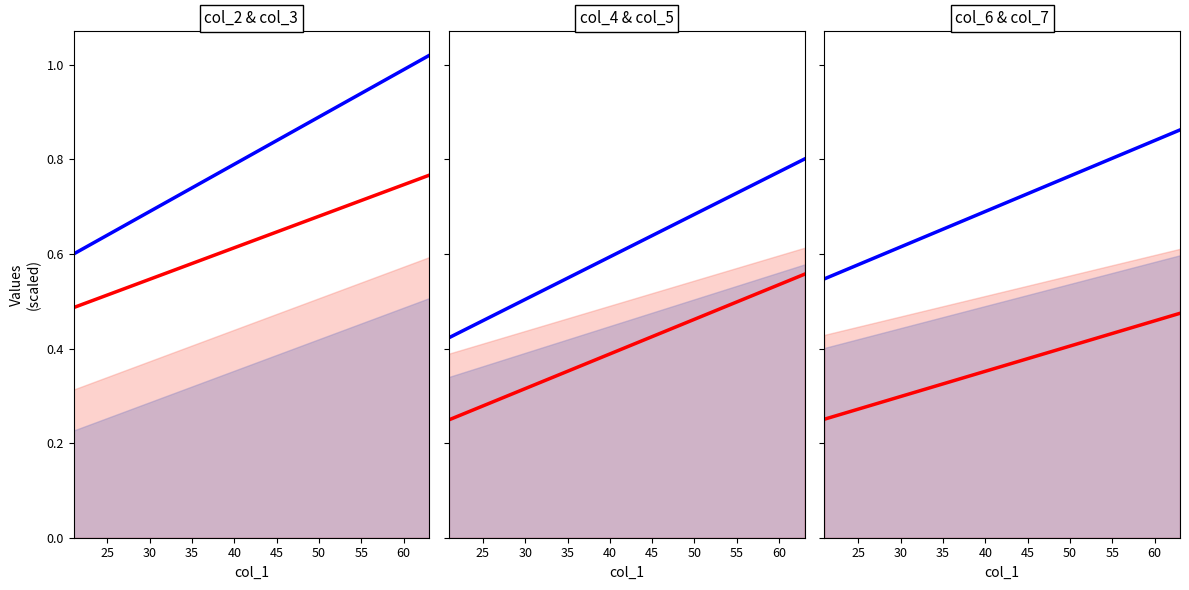

Does the chart have visible grid lines?

No